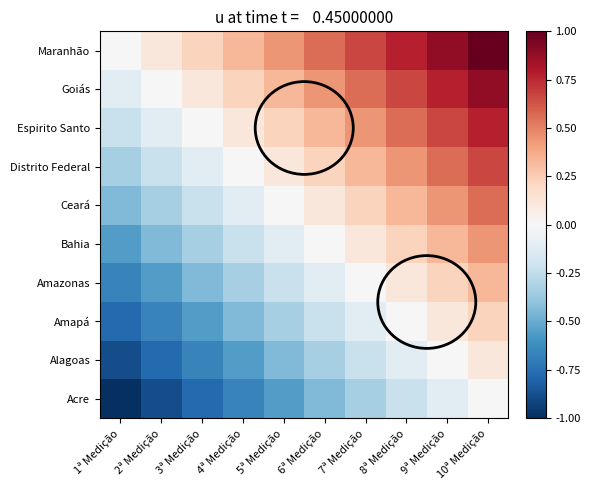

What is the total value across all series at 9ª Medição?

3.9